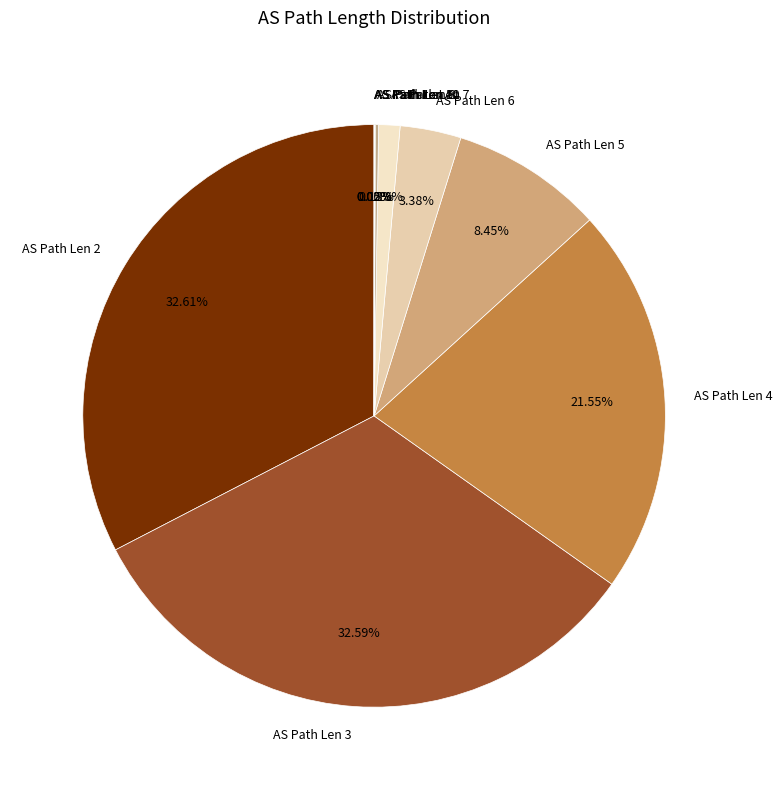

Is the sum of AS Path Len 4 and AS Path Len 3 greater than half?

Yes